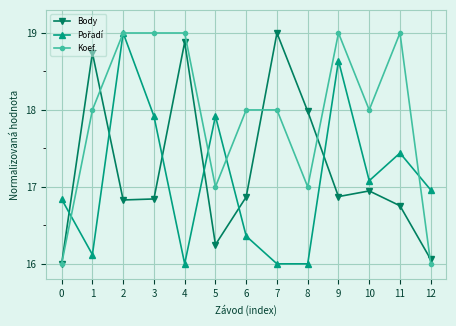

How many lines are shown in the chart?

3